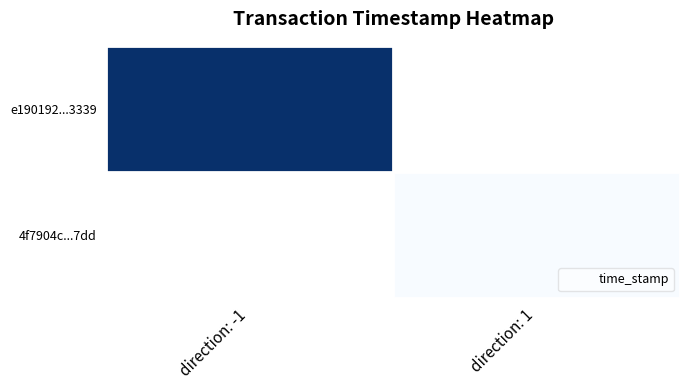

How many distinct data groups are displayed?

2